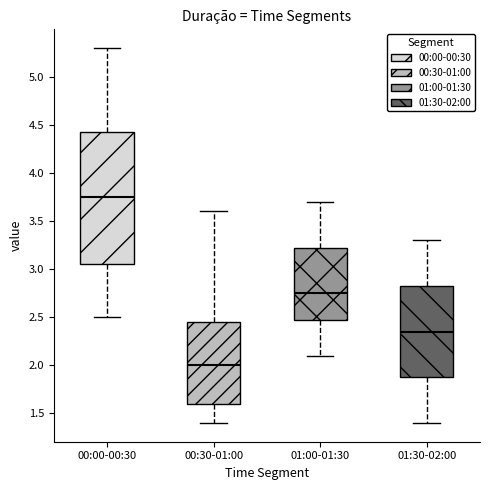

Which box is the tallest, from its lower edge to its upper edge?

00:00-00:30